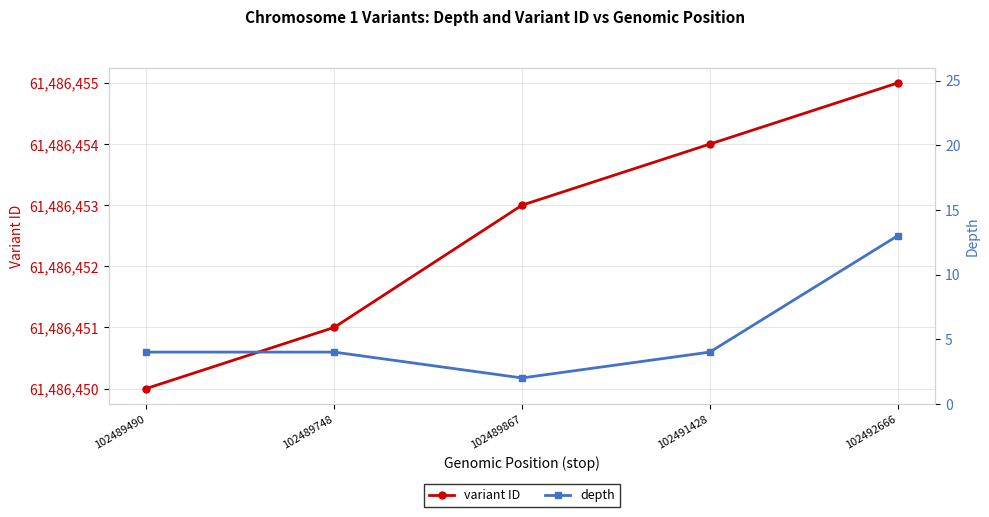

Rank the series at 102489490 from lowest to highest value.

depth, variant ID